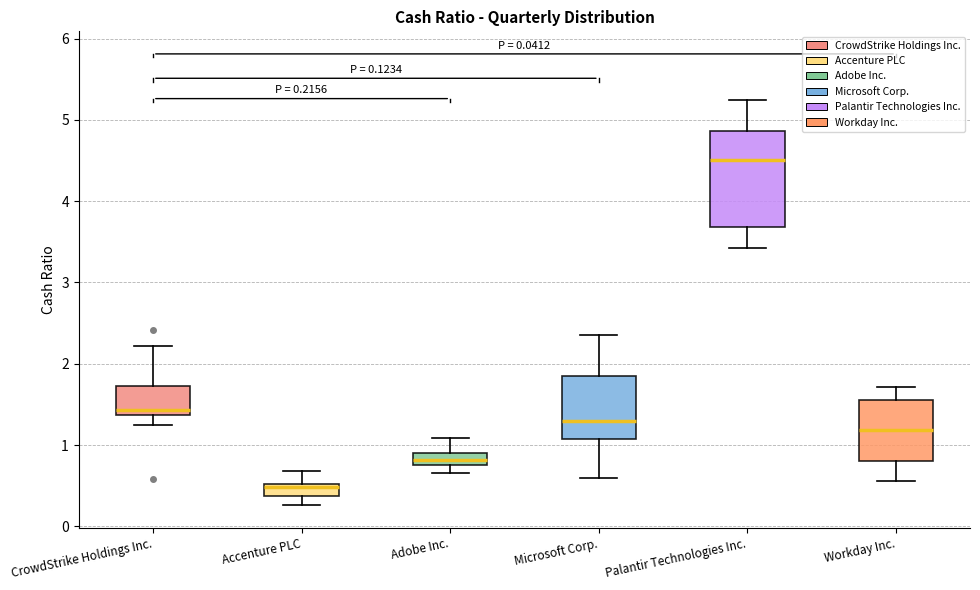

Which box's median line is the lowest?

Accenture PLC